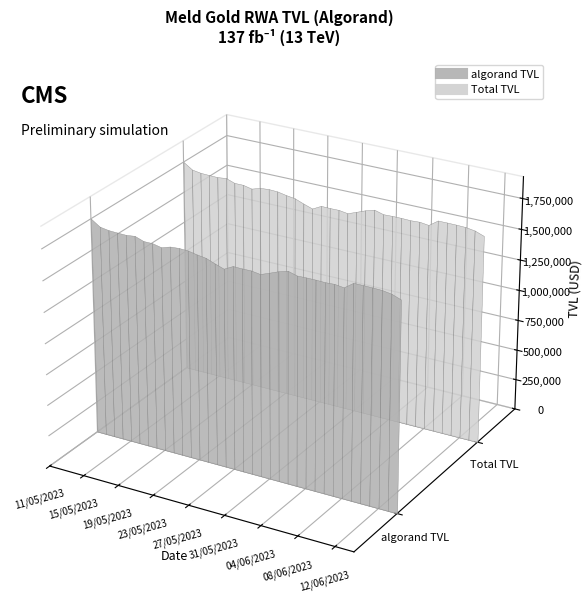

True or false: algorand TVL and Total TVL cross at least once.

False